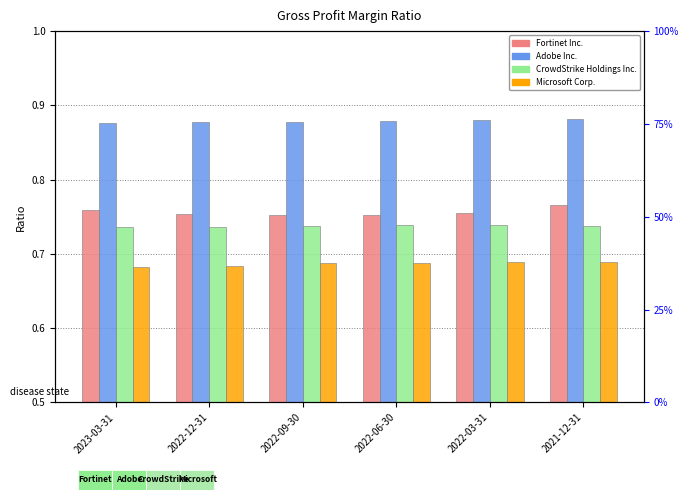

What position from the left is 2022-06-30?

4